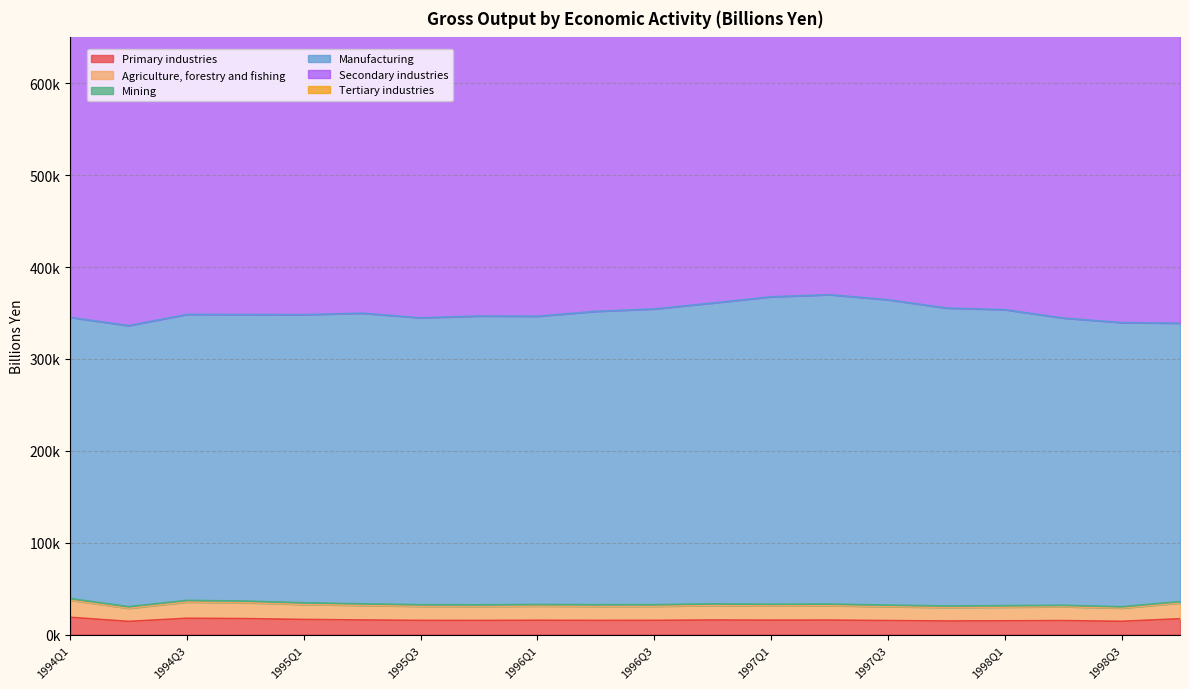

True or false: Primary industries and Agriculture, forestry and fishing cross at least once.

False